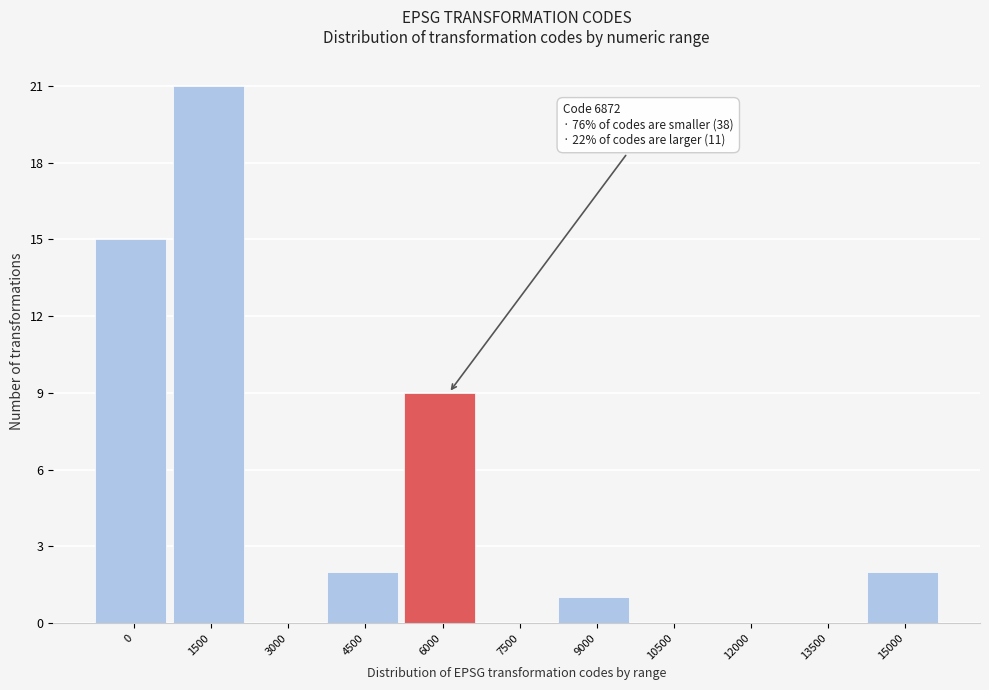

Reading left to right, extract all data points from this chart.

0=15	1500=21	3000=0	4500=2	6000=9	7500=0	9000=1	10500=0	12000=0	13500=0	15000=2